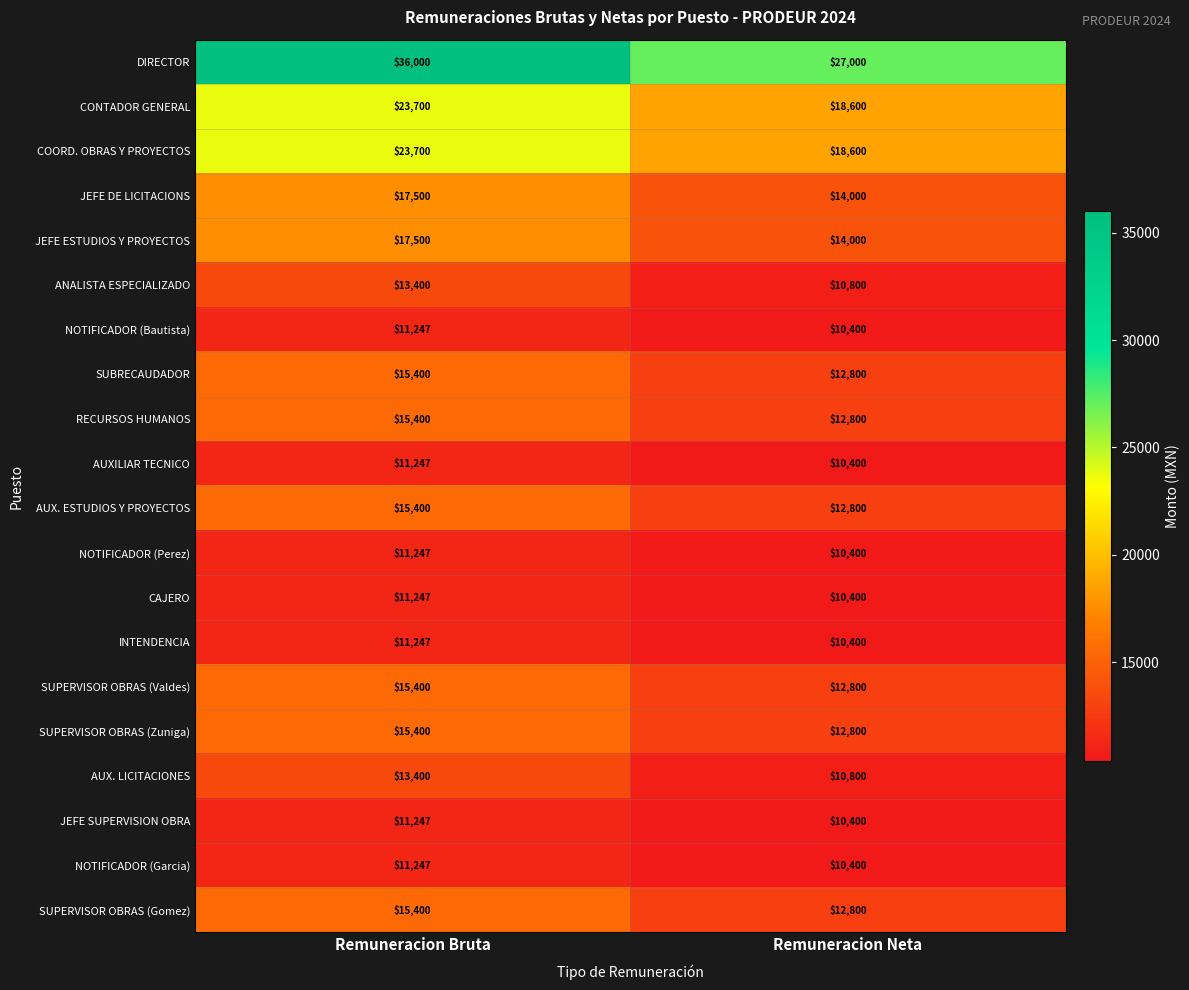

What is the sum of the JEFE ESTUDIOS Y PROYECTOS values at Remuneracion Bruta and Remuneracion Neta?

31500